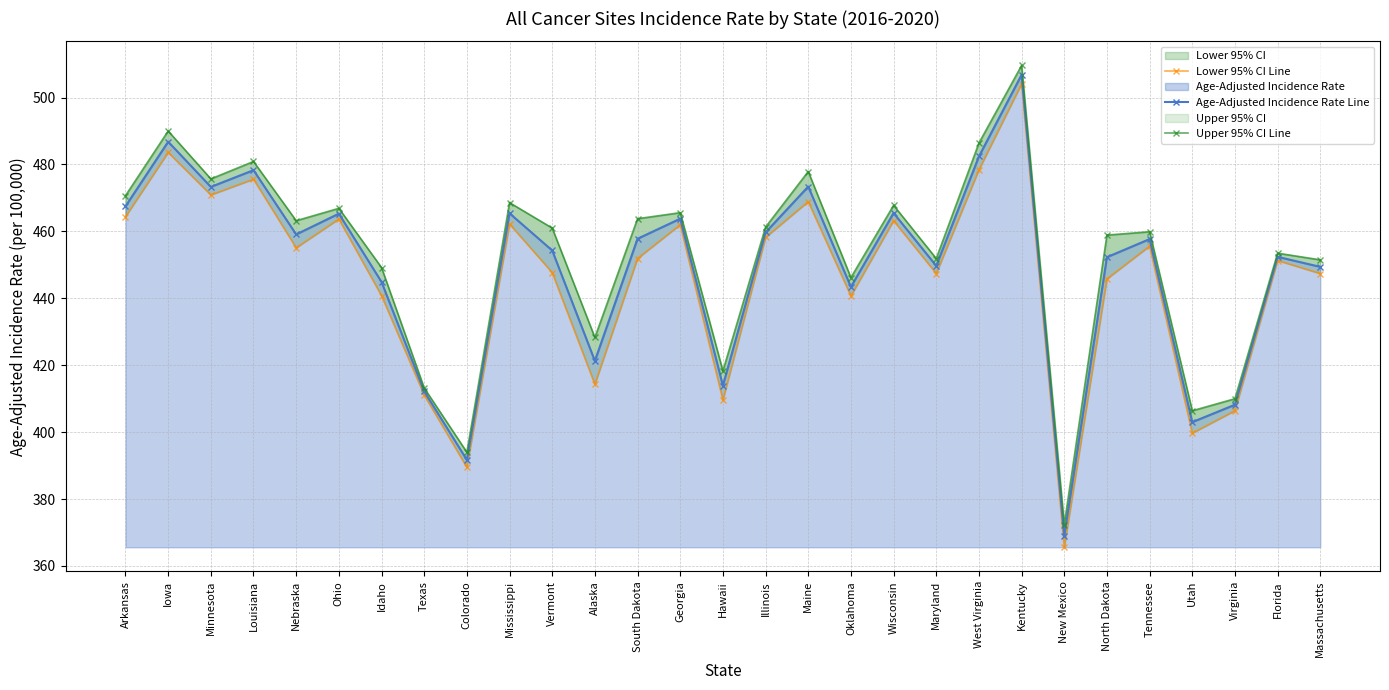

True or false: Lower 95% CI Line and Age-Adjusted Incidence Rate Line cross at least once.

False